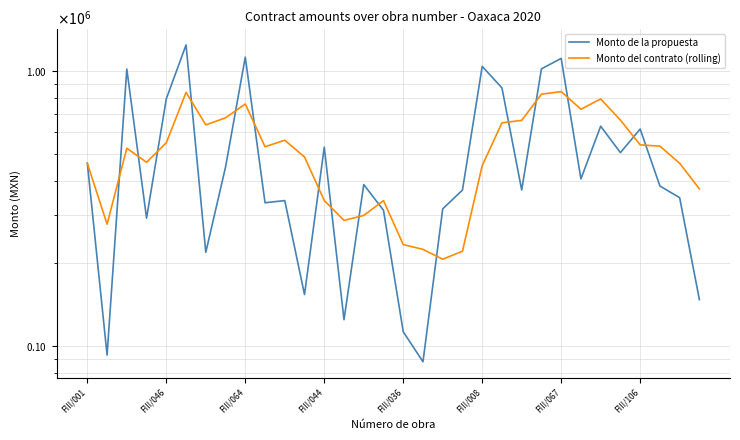

What is the value of the Monto del contrato (rolling) point at the 8th from the left?

676964.4